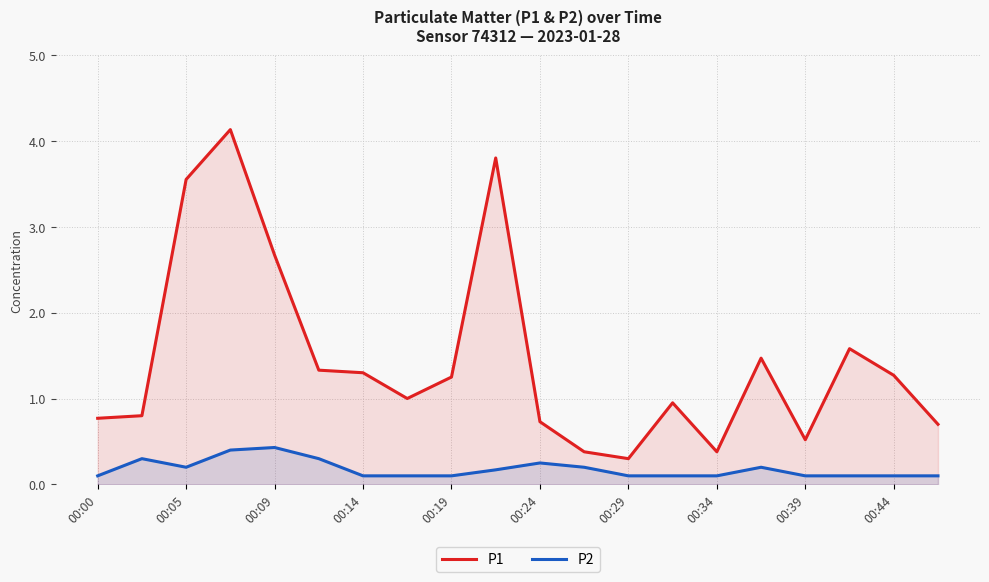

True or false: P2 and P1 cross at least once.

False